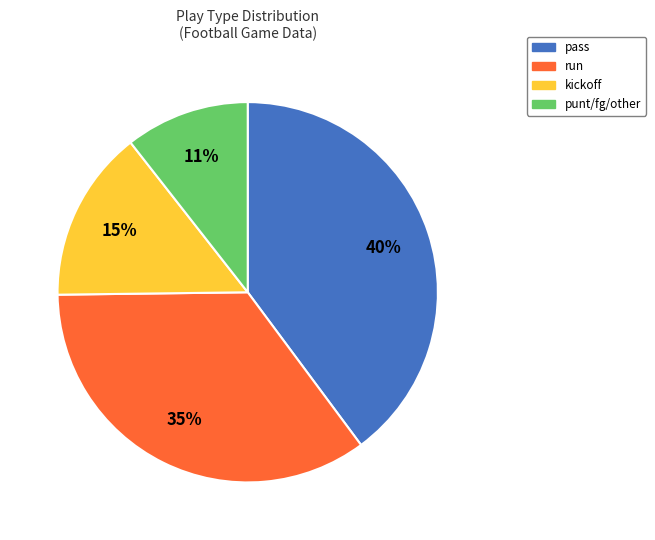

To the nearest percent, what is the average slice percentage?

25%